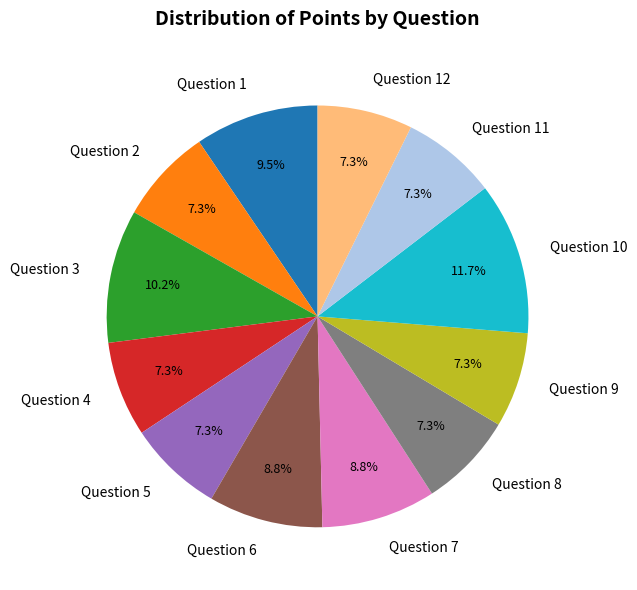

Is the sum of Question 7 and Question 4 greater than half?

No